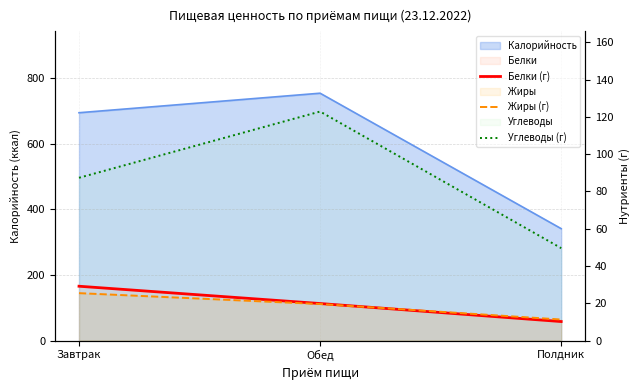

The Белки (г) series shows 14.0 at Завтрак. True or false?

False